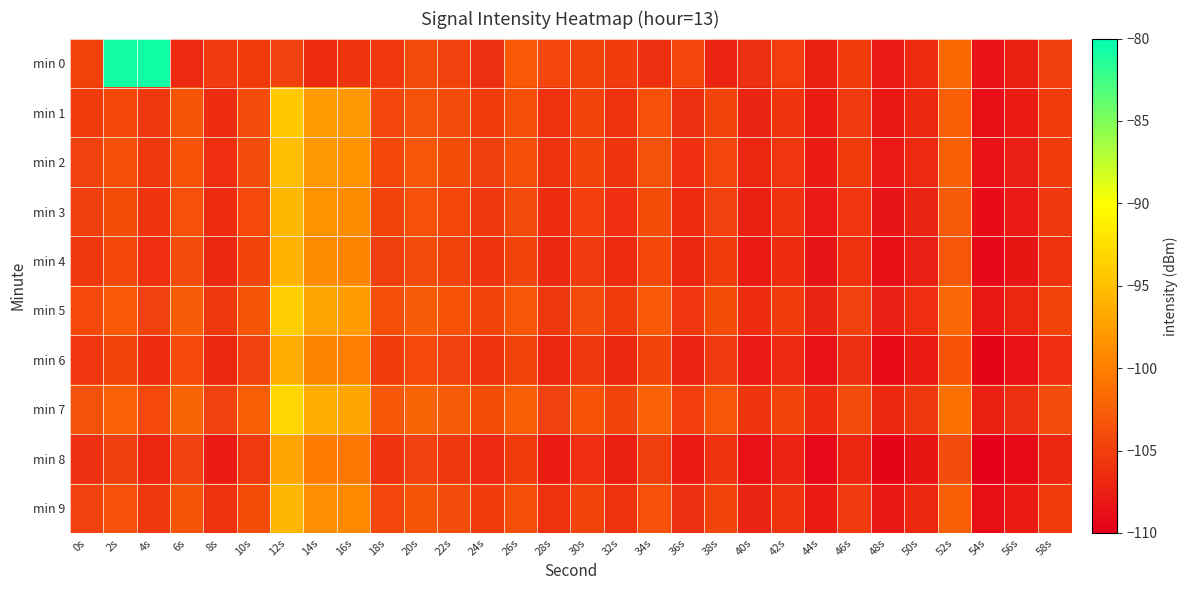

Reading left to right, transcribe all the data shown in this chart.

min 0: 0s=-104.8	2s=-80.8	4s=-80.7	6s=-106.7	8s=-105.4	10s=-105.4	12s=-104.9	14s=-106.6	16s=-105.8	18s=-105.6	20s=-104.2	22s=-104.8	24s=-106.3	26s=-103.0	28s=-104.4	30s=-104.6	32s=-105.2	34s=-106.3	36s=-104.5	38s=-107.3	40s=-106.3	42s=-105.1	44s=-107.5	46s=-105.2	48s=-107.9	50s=-106.6	52s=-101.8	54s=-108.4	56s=-107.4	58s=-105.1
min 1: 0s=-105.3	2s=-104.3	4s=-105.5	6s=-103.3	8s=-106.4	10s=-104.1	12s=-94.3	14s=-97.7	16s=-98.0	18s=-104.5	20s=-103.5	22s=-104.1	24s=-105.2	26s=-103.8	28s=-106.1	30s=-104.7	32s=-105.9	34s=-103.6	36s=-106.3	38s=-104.5	40s=-107.1	42s=-105.8	44s=-107.7	46s=-105.4	48s=-108.1	50s=-106.8	52s=-102.5	54s=-108.7	56s=-107.6	58s=-105.3
min 2: 0s=-104.9	2s=-103.7	4s=-105.6	6s=-103.4	8s=-106.2	10s=-104.0	12s=-95.0	14s=-98.0	16s=-98.5	18s=-104.3	20s=-103.2	22s=-103.9	24s=-105.1	26s=-103.7	28s=-106.0	30s=-104.6	32s=-105.8	34s=-103.5	36s=-106.2	38s=-104.4	40s=-107.0	42s=-105.7	44s=-107.6	46s=-105.3	48s=-108.0	50s=-106.7	52s=-102.4	54s=-108.6	56s=-107.5	58s=-105.2
min 3: 0s=-105.1	2s=-103.9	4s=-105.8	6s=-103.6	8s=-106.4	10s=-104.2	12s=-95.5	14s=-98.5	16s=-99.0	18s=-104.7	20s=-103.6	22s=-104.3	24s=-105.5	26s=-104.1	28s=-106.4	30s=-105.0	32s=-106.2	34s=-103.9	36s=-106.6	38s=-104.8	40s=-107.4	42s=-106.1	44s=-108.0	46s=-105.7	48s=-108.4	50s=-107.1	52s=-102.8	54s=-109.0	56s=-107.9	58s=-105.6
min 4: 0s=-105.5	2s=-104.3	4s=-106.2	6s=-104.0	8s=-106.8	10s=-104.6	12s=-96.0	14s=-99.0	16s=-99.5	18s=-105.1	20s=-104.0	22s=-104.7	24s=-105.9	26s=-104.5	28s=-106.8	30s=-105.4	32s=-106.6	34s=-104.3	36s=-107.0	38s=-105.2	40s=-107.8	42s=-106.5	44s=-108.4	46s=-106.1	48s=-108.8	50s=-107.5	52s=-103.2	54s=-109.4	56s=-108.3	58s=-106.0
min 5: 0s=-104.2	2s=-103.0	4s=-104.9	6s=-102.7	8s=-105.5	10s=-103.3	12s=-93.8	14s=-97.2	16s=-97.7	18s=-103.8	20s=-102.7	22s=-103.4	24s=-104.6	26s=-103.2	28s=-105.5	30s=-104.1	32s=-105.3	34s=-103.0	36s=-105.7	38s=-103.9	40s=-106.5	42s=-105.2	44s=-107.1	46s=-104.8	48s=-107.5	50s=-106.2	52s=-101.9	54s=-108.1	56s=-107.0	58s=-104.7
min 6: 0s=-105.7	2s=-104.5	4s=-106.4	6s=-104.2	8s=-107.0	10s=-104.8	12s=-96.5	14s=-99.5	16s=-100.0	18s=-105.3	20s=-104.2	22s=-104.9	24s=-106.1	26s=-104.7	28s=-107.0	30s=-105.6	32s=-106.8	34s=-104.5	36s=-107.2	38s=-105.4	40s=-108.0	42s=-106.7	44s=-108.6	46s=-106.3	48s=-109.0	50s=-107.7	52s=-103.4	54s=-109.6	56s=-108.5	58s=-106.2
min 7: 0s=-103.5	2s=-102.3	4s=-104.2	6s=-102.0	8s=-104.8	10s=-102.6	12s=-93.1	14s=-96.5	16s=-97.0	18s=-103.1	20s=-102.0	22s=-102.7	24s=-103.9	26s=-102.5	28s=-104.8	30s=-103.4	32s=-104.6	34s=-102.3	36s=-105.0	38s=-103.2	40s=-105.8	42s=-104.5	44s=-106.4	46s=-104.1	48s=-106.8	50s=-105.5	52s=-101.2	54s=-107.4	56s=-106.3	58s=-104.0
min 8: 0s=-106.3	2s=-105.1	4s=-107.0	6s=-104.8	8s=-107.6	10s=-105.4	12s=-97.1	14s=-100.1	16s=-100.6	18s=-105.9	20s=-104.8	22s=-105.5	24s=-106.7	26s=-105.3	28s=-107.6	30s=-106.2	32s=-107.4	34s=-105.1	36s=-107.8	38s=-106.0	40s=-108.6	42s=-107.3	44s=-109.2	46s=-106.9	48s=-109.6	50s=-108.3	52s=-104.0	54s=-110.2	56s=-109.1	58s=-106.8
min 9: 0s=-104.8	2s=-103.6	4s=-105.5	6s=-103.3	8s=-106.1	10s=-103.9	12s=-95.7	14s=-98.7	16s=-99.2	18s=-104.4	20s=-103.3	22s=-104.0	24s=-105.2	26s=-103.8	28s=-106.1	30s=-104.7	32s=-105.9	34s=-103.6	36s=-106.3	38s=-104.5	40s=-107.1	42s=-105.8	44s=-107.7	46s=-105.4	48s=-108.1	50s=-106.8	52s=-102.5	54s=-108.7	56s=-107.6	58s=-105.3